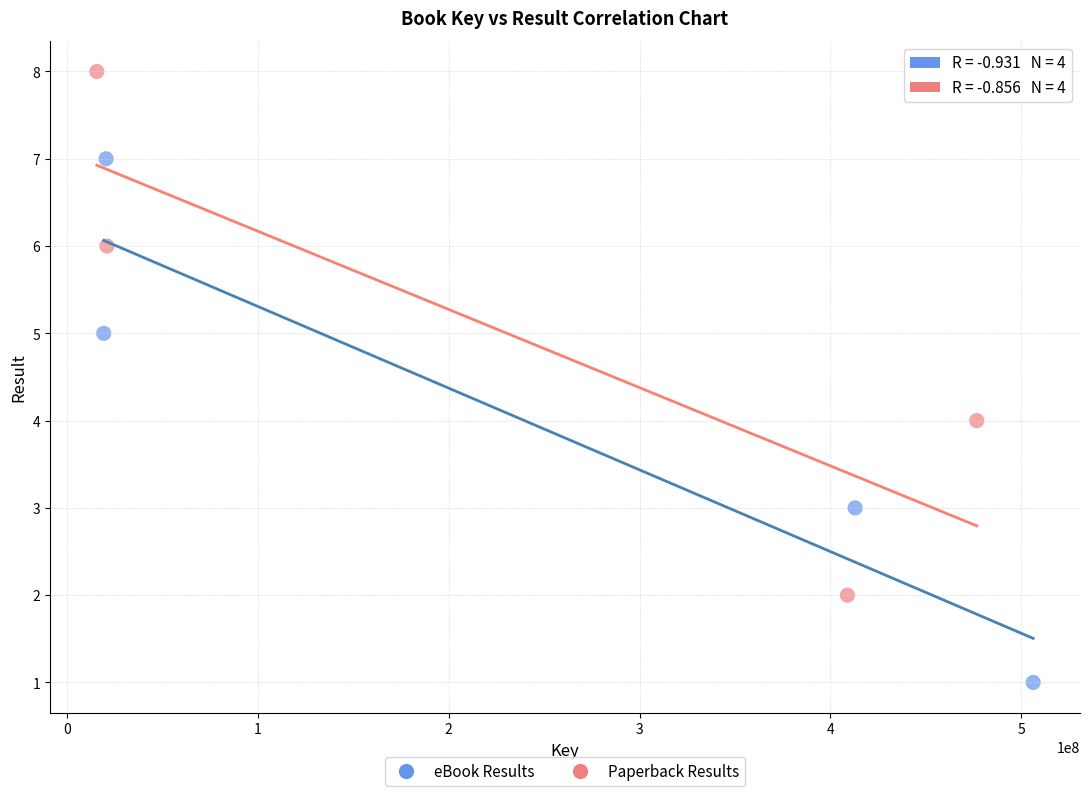

Which series reaches the maximum Y coordinate?

Paperback Results